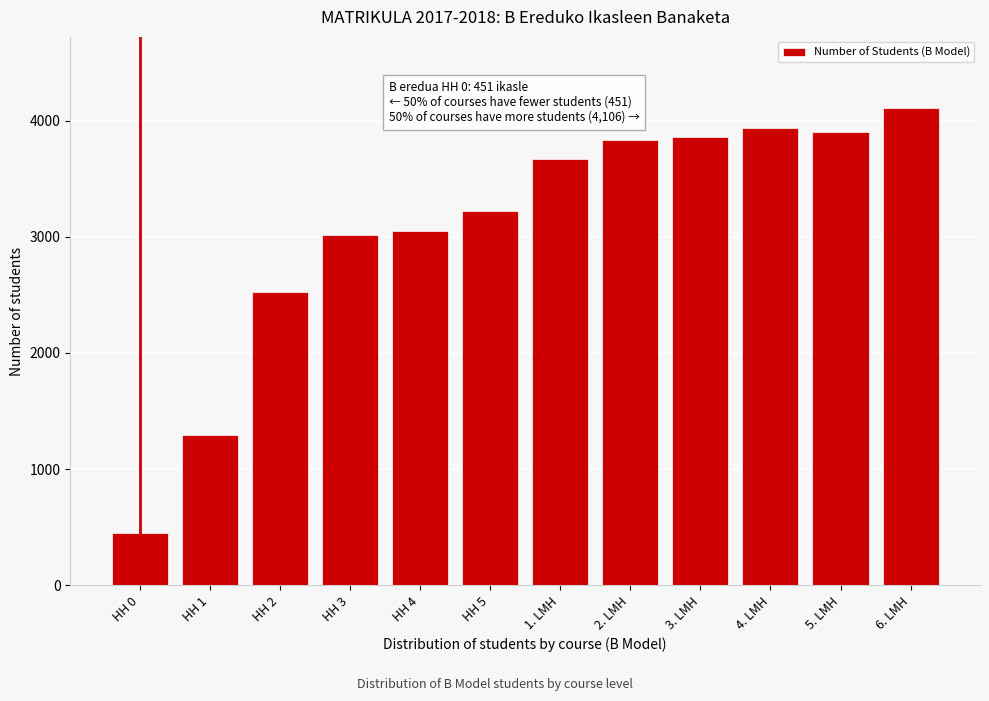

Reading left to right, extract all data points from this chart.

451	1290	2527	3015	3049	3225	3671	3830	3860	3937	3900	4106